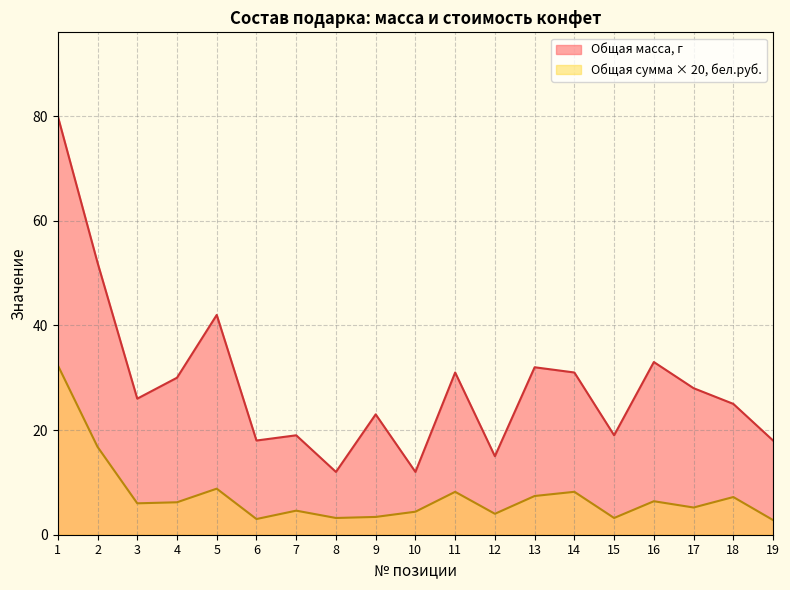

Reading right to left, list all the values displayed in this chart.

Общая масса, г: 18.0	25.0	28.0	33.0	19.0	31.0	32.0	15.0	31.0	12.0	23.0	12.0	19.0	18.0	42.0	30.0	26.0	52.0	80.0
Общая сумма, бел.руб.: 2.8	7.2	5.2	6.4	3.2	8.2	7.4	4.0	8.2	4.4	3.4	3.2	4.6	3.0	8.8	6.2	6.0	16.8	32.4